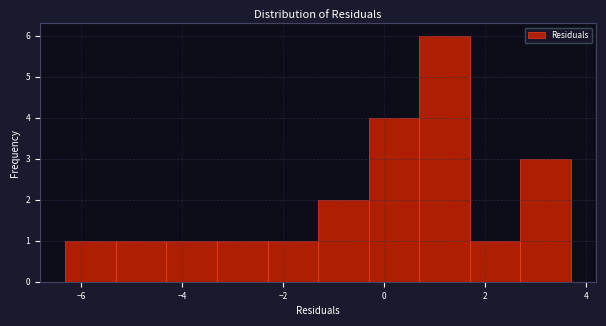

How tall is the bar that spans 1.6 to 2.6 on the x-axis? Neither the bar edges nor the heights are printed on the chart, so give them approximately, as read against the axes.

1